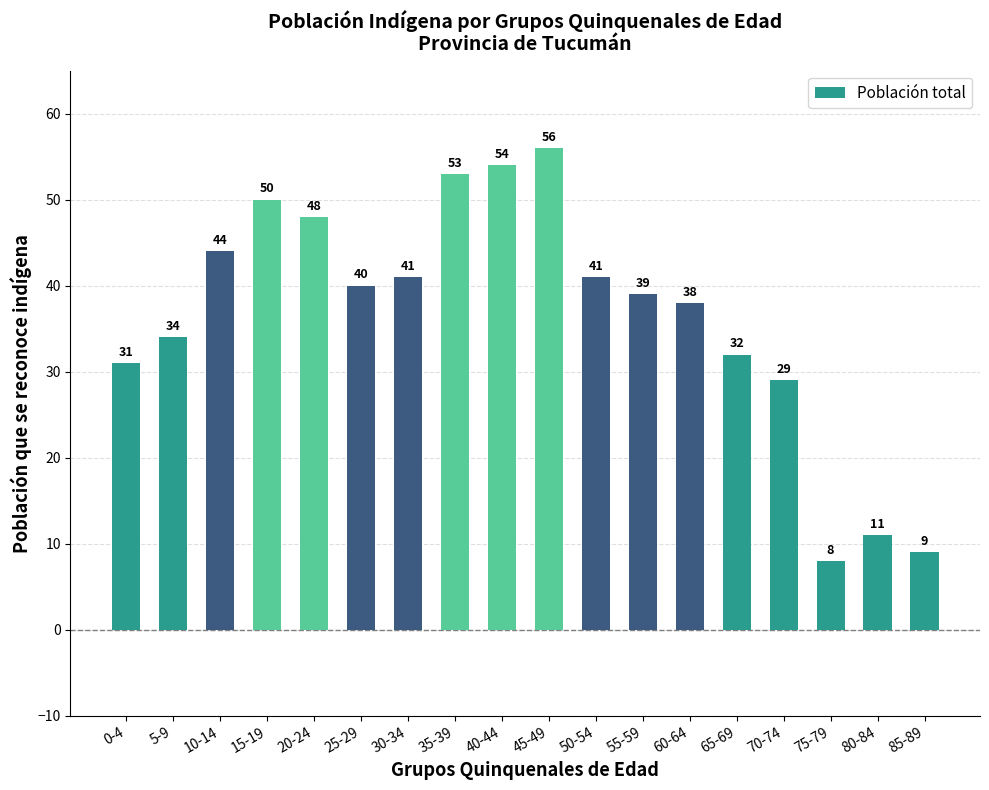

What is the change in value from 35-39 to 55-59?

-14